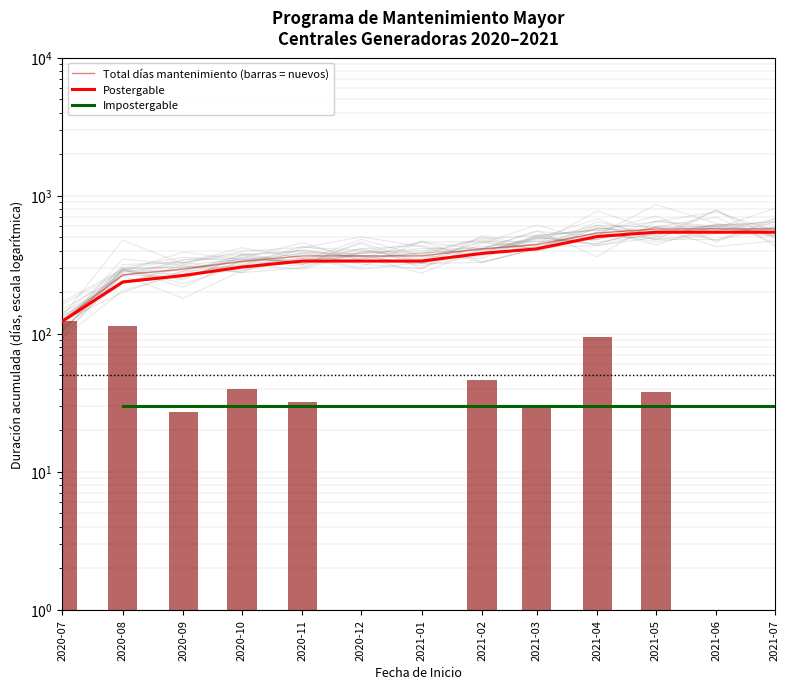

Where does the Postergable series first go above 336?

2021-02